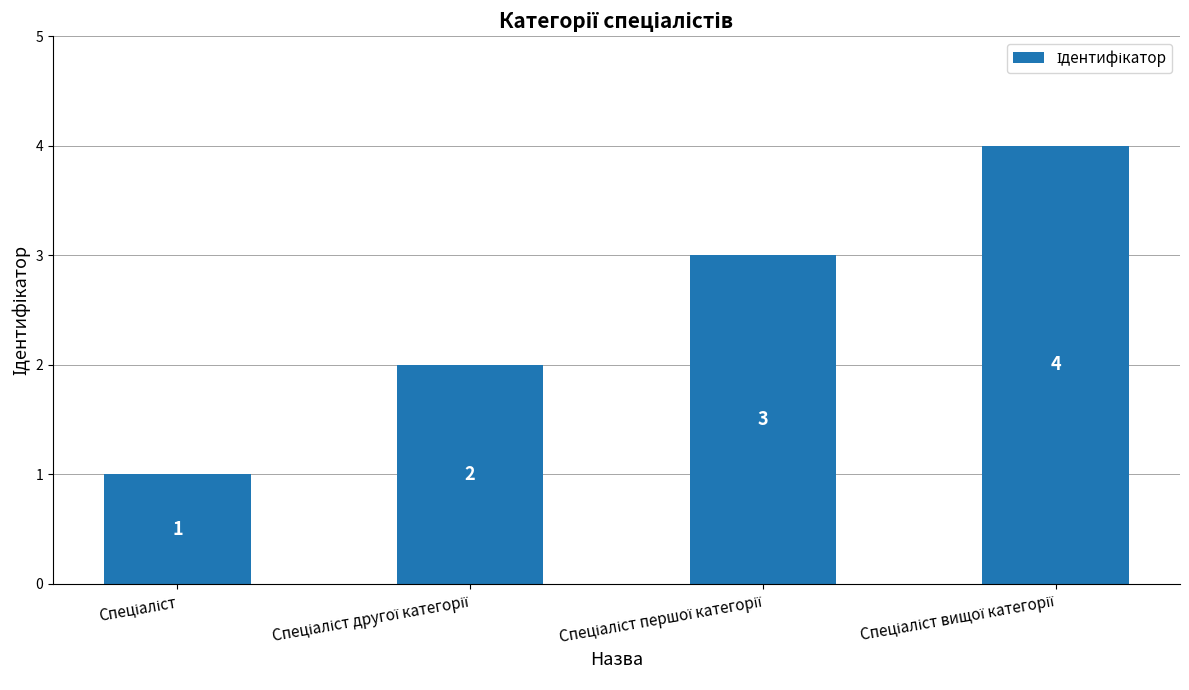

What is the greatest value displayed?

4